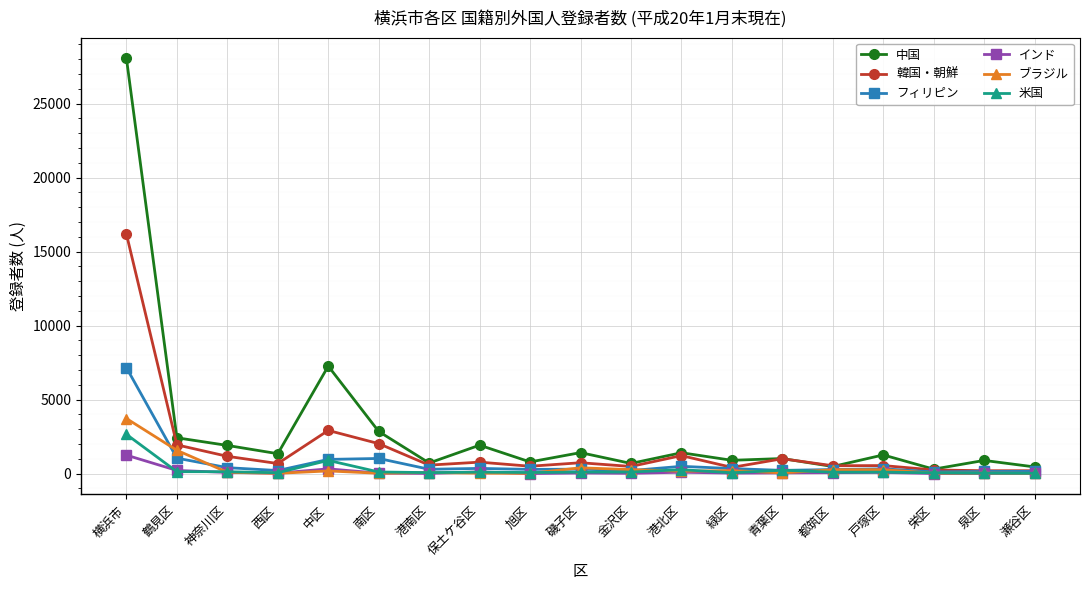

What is the label of the 1st point from the right?

瀬谷区